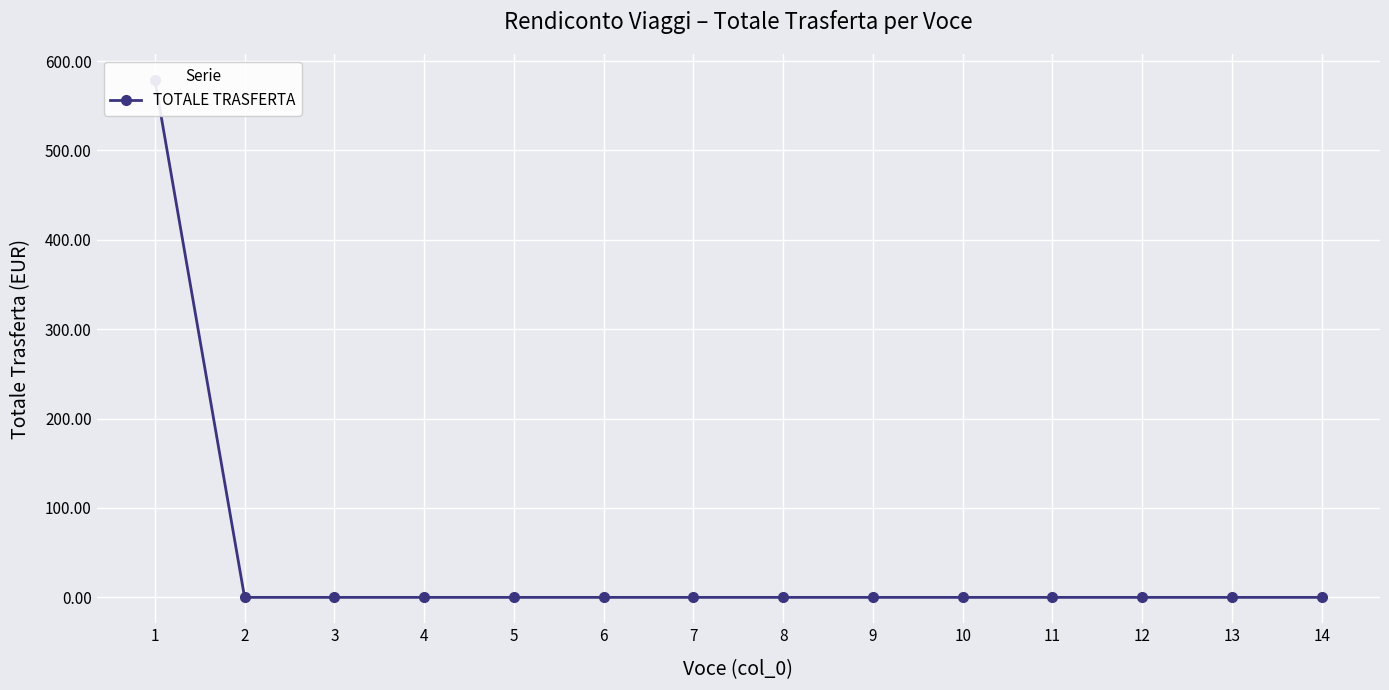

How many series are shown in this chart?

1